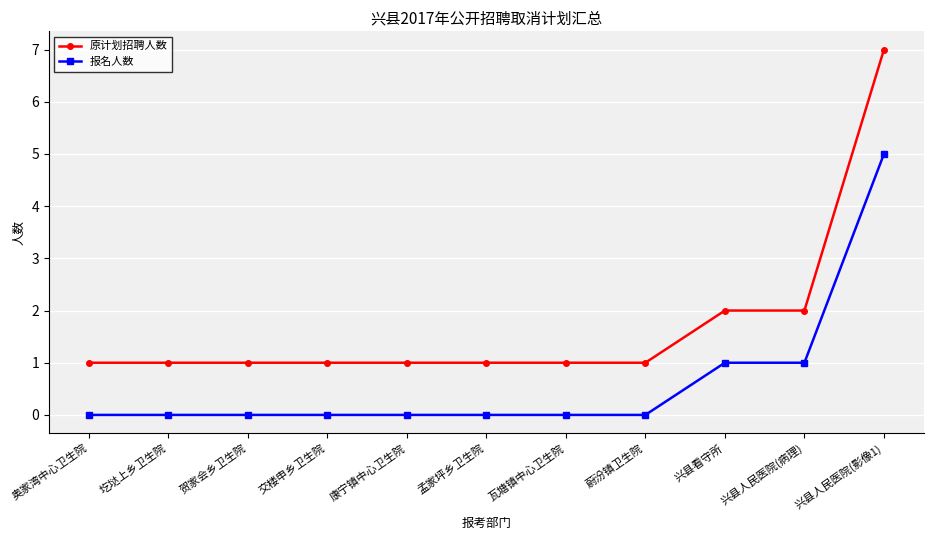

Which category has the highest value in the 原计划招聘人数 series?

兴县人民医院(影像1)